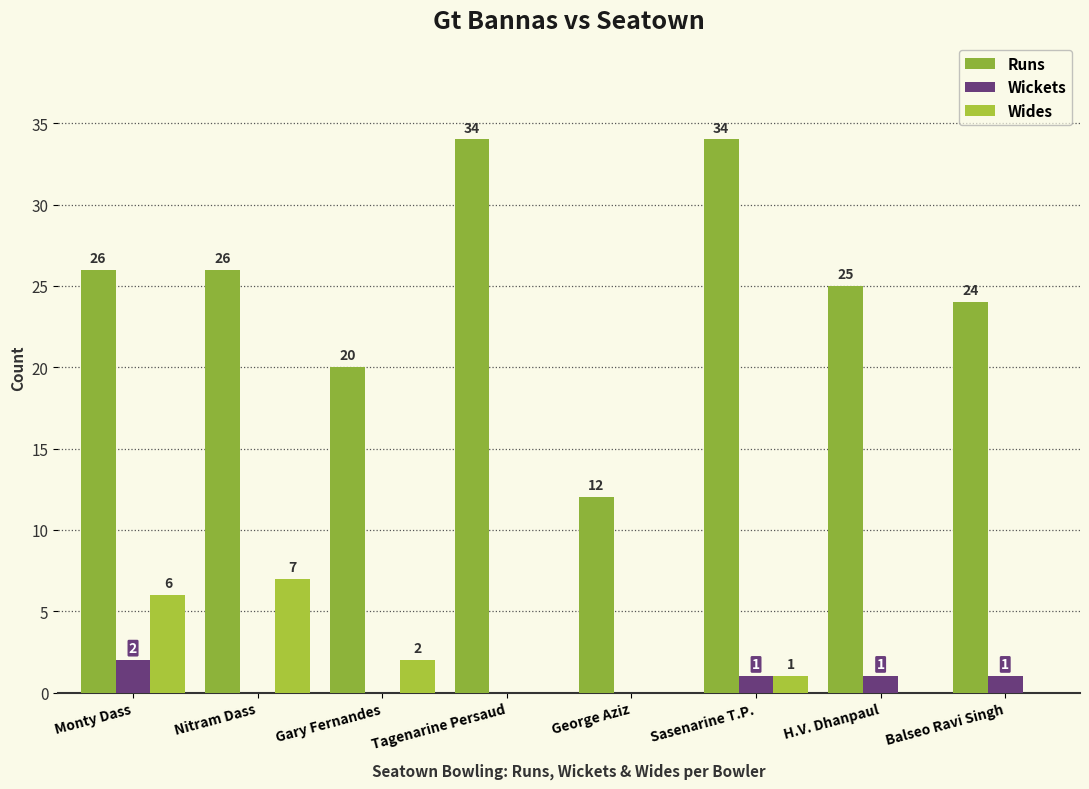

What is the maximum value for Runs?

34